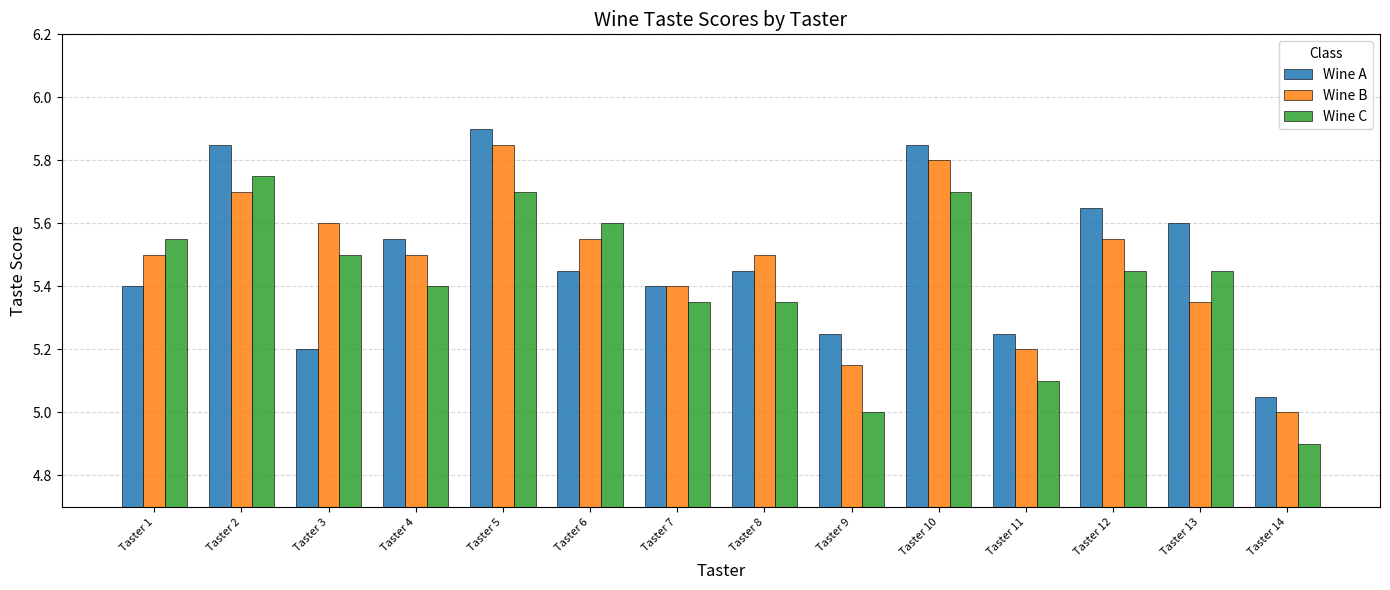

What is the sum of the Wine B values at Taster 8 and Taster 7?

10.9